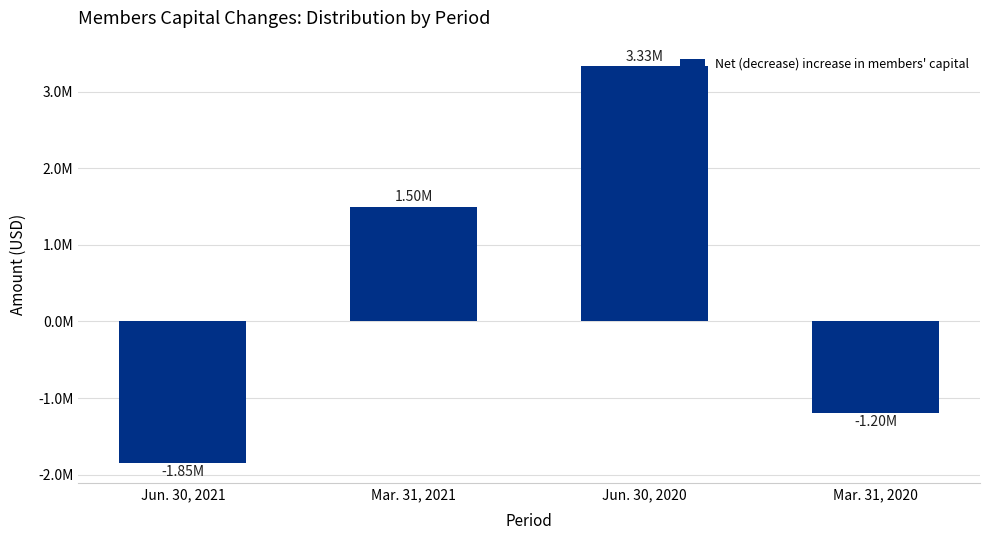

What is the maximum value shown in the chart?

3333297